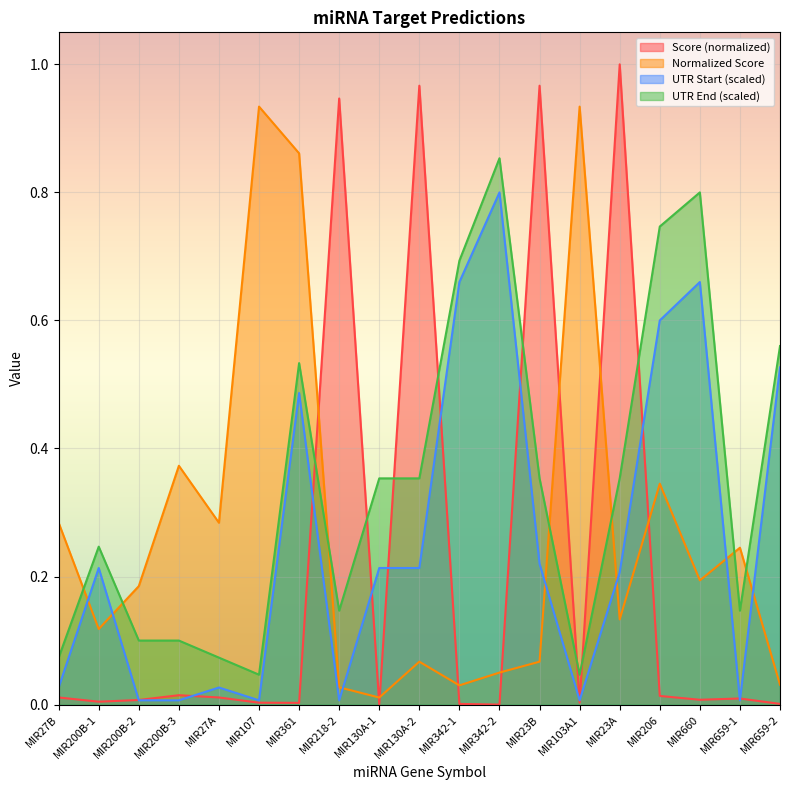

What is the total value across all series at MIR23B?

1.6